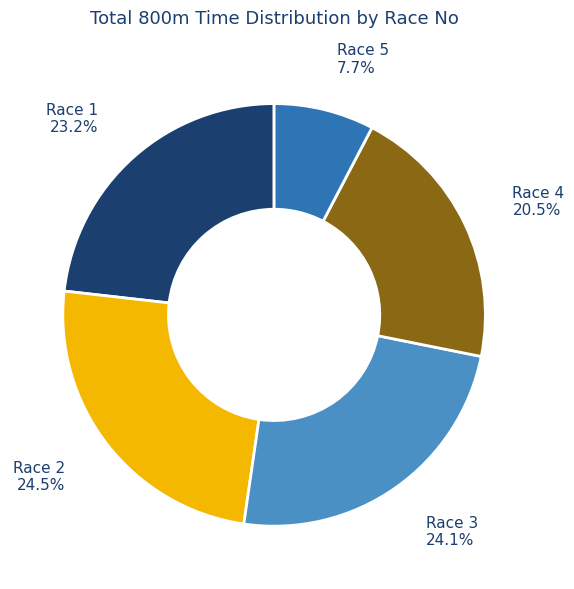

Which has a higher value, Race 2 or Race 5?

Race 2